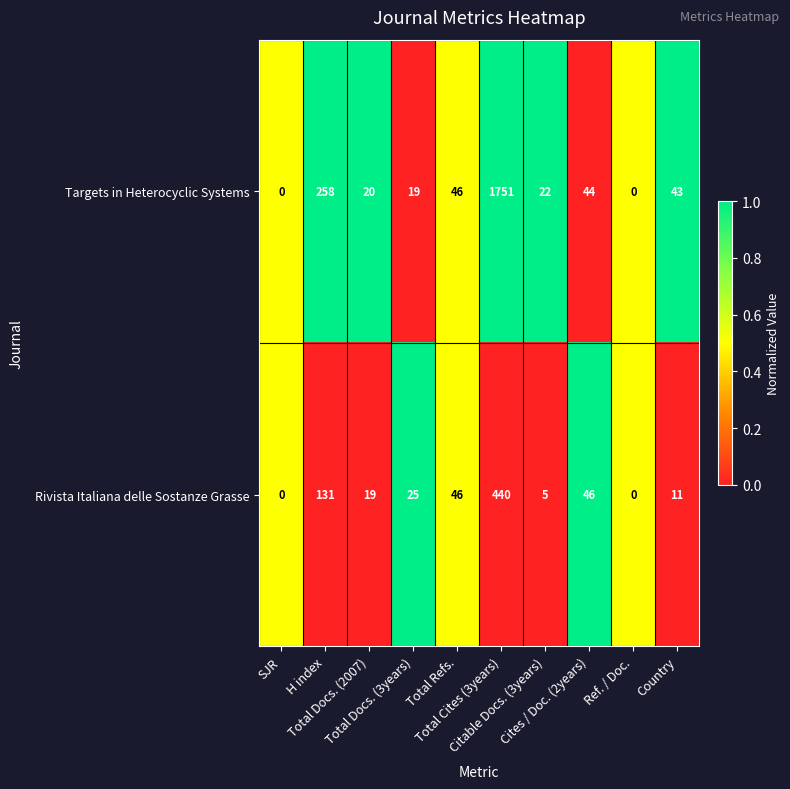

What is the total value across all series at Total Refs.?

92